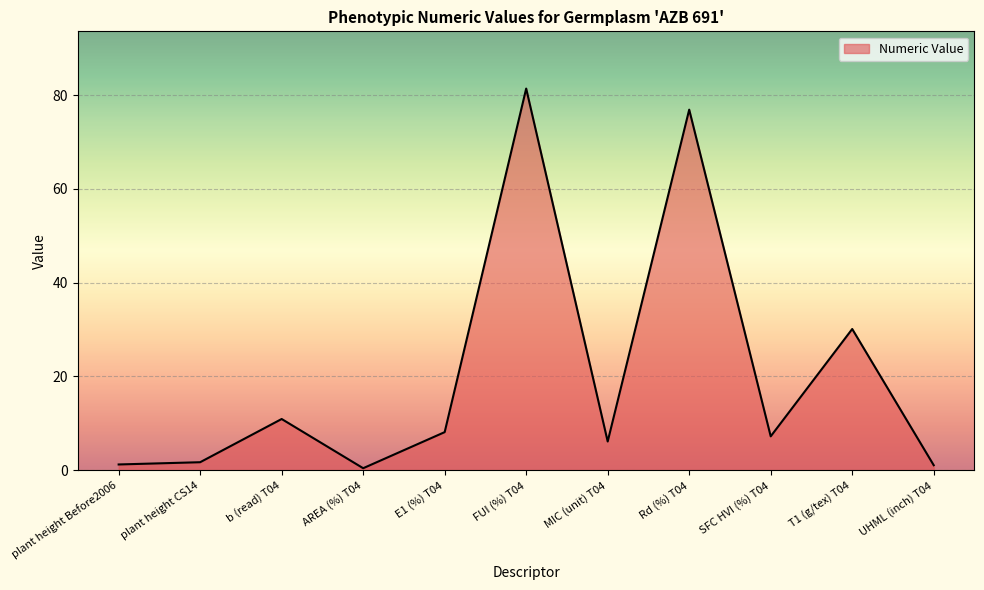

What position from the left is plant height Before2006?

1